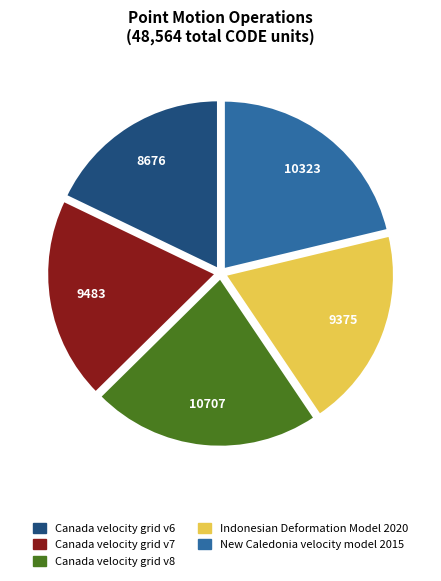

Approximately how many times larger is the value at Canada velocity grid v8 compared to New Caledonia velocity model 2015?

1.0